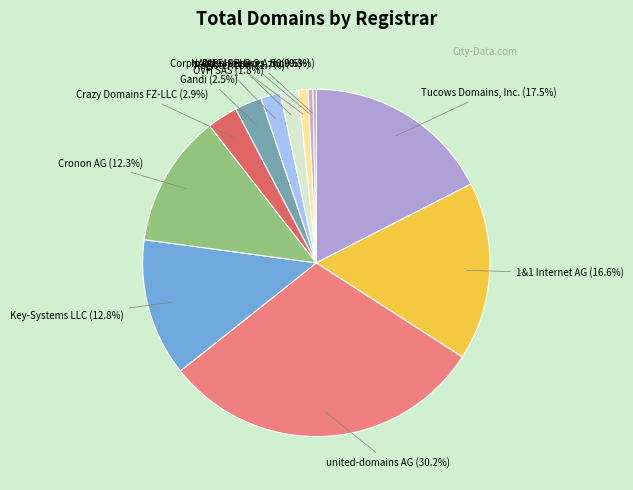

To the nearest percent, what is the difference between the largest and smallest slice percentages?

30%